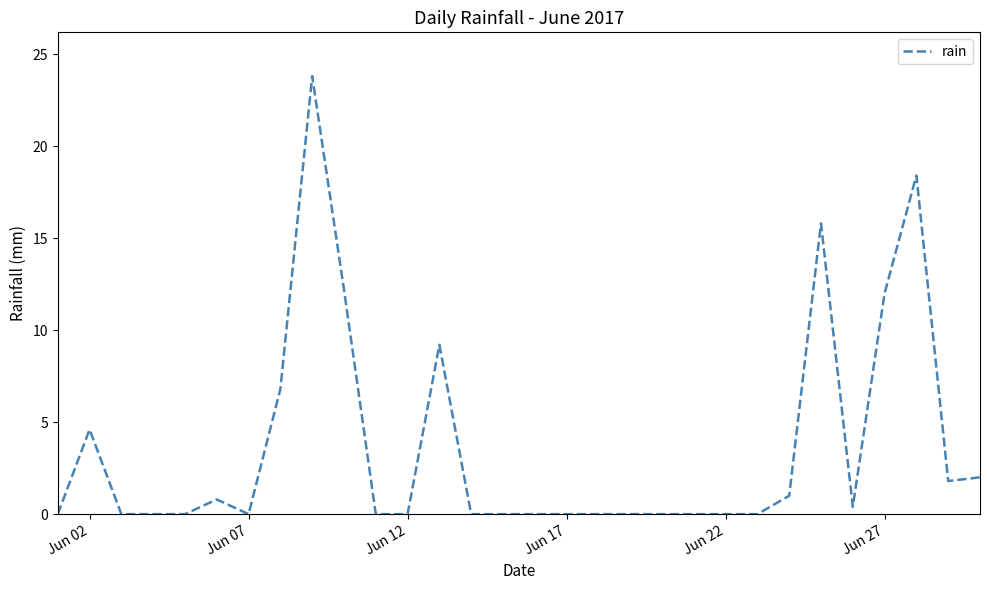

What is the difference between the maximum and minimum values?

23.8